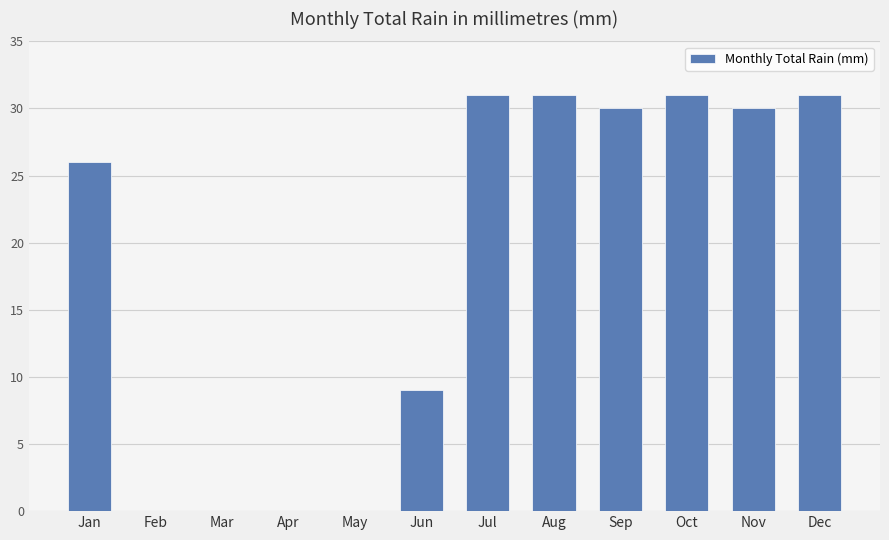

What is the sum of the values at Apr and Oct?

31